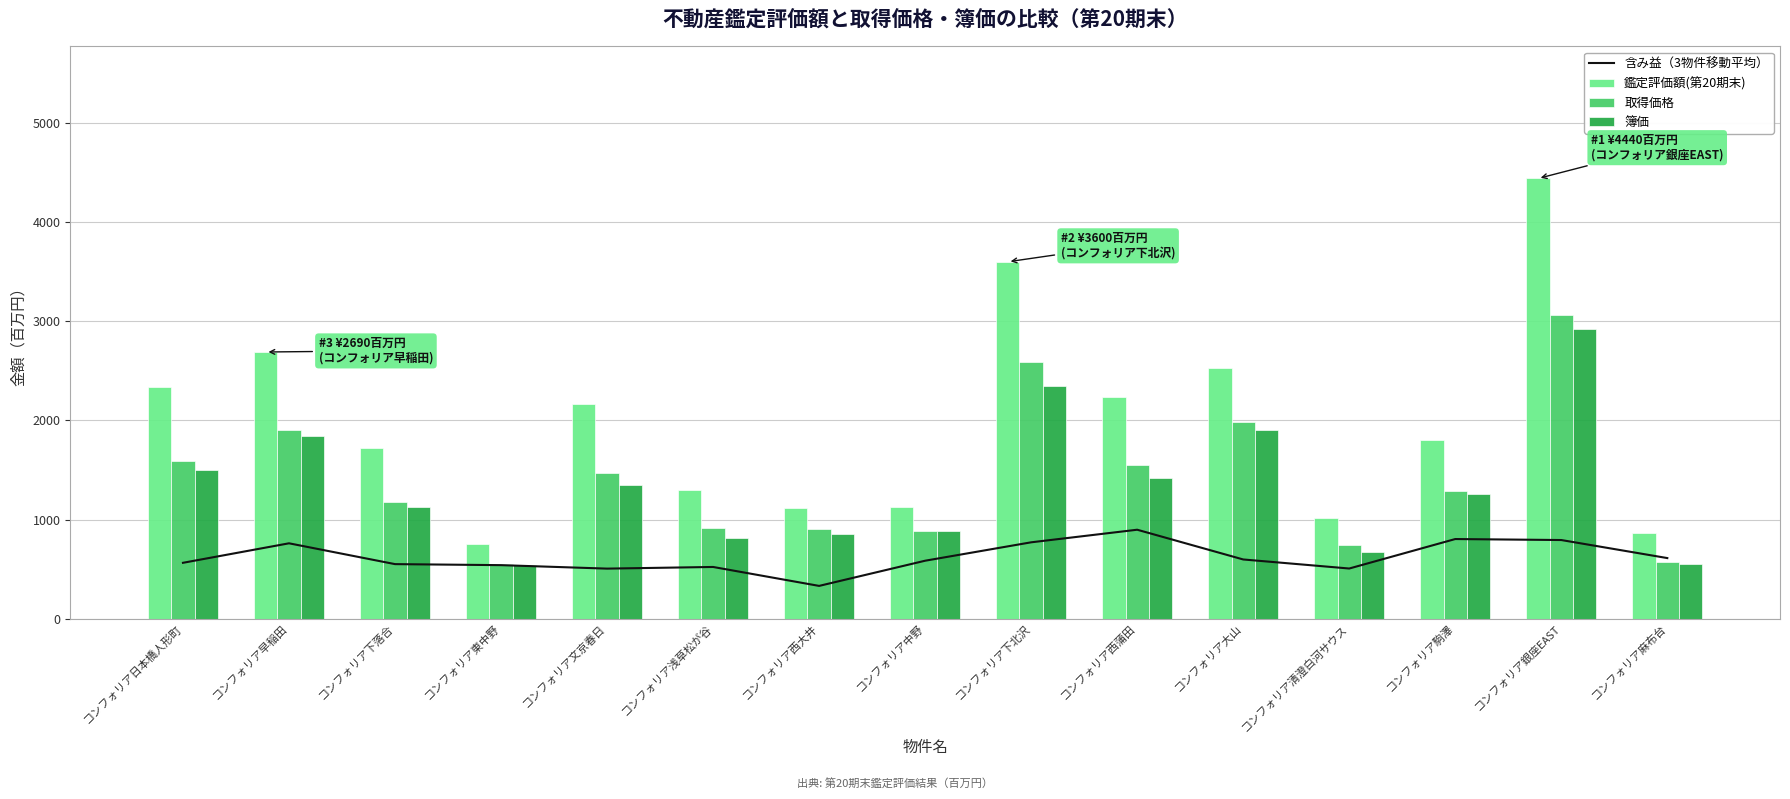

What is the value of the 取得価格 bar at the 1st from the left?

1586